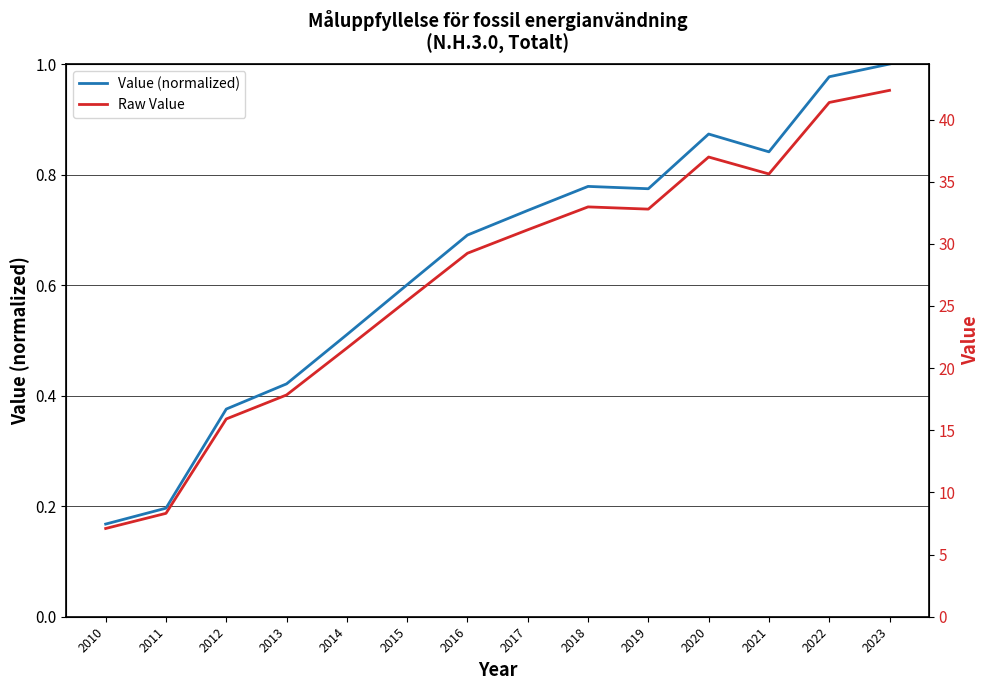

How many data points does each series have?

14